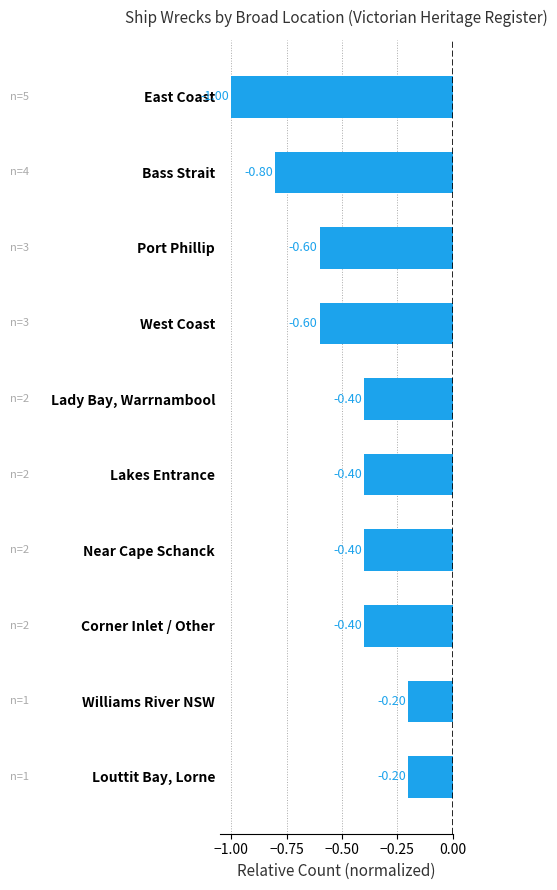

Which has a higher value, Lady Bay, Warrnambool or Port Phillip?

Lady Bay, Warrnambool